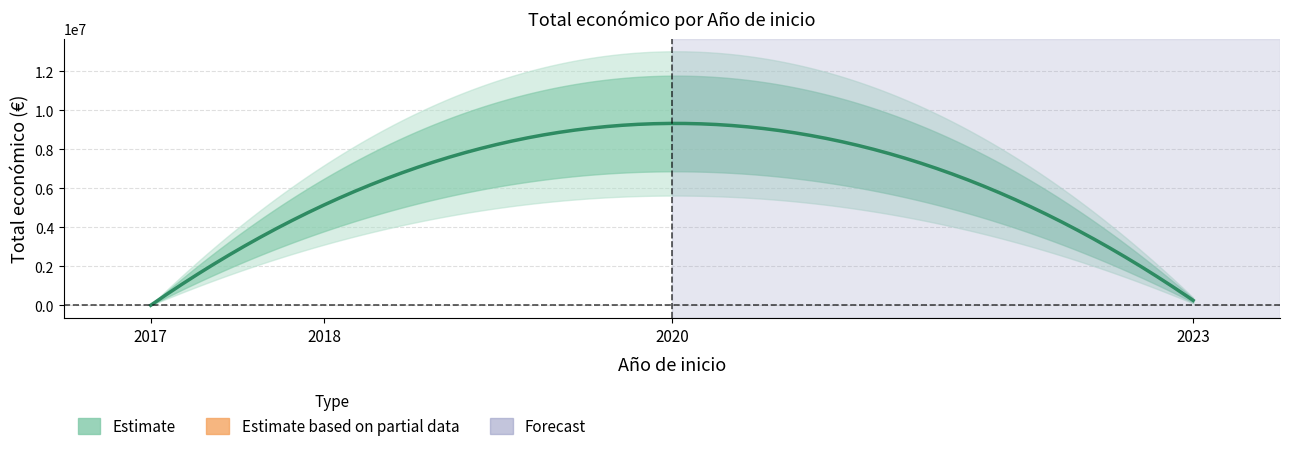

Does the chart have visible grid lines?

Yes